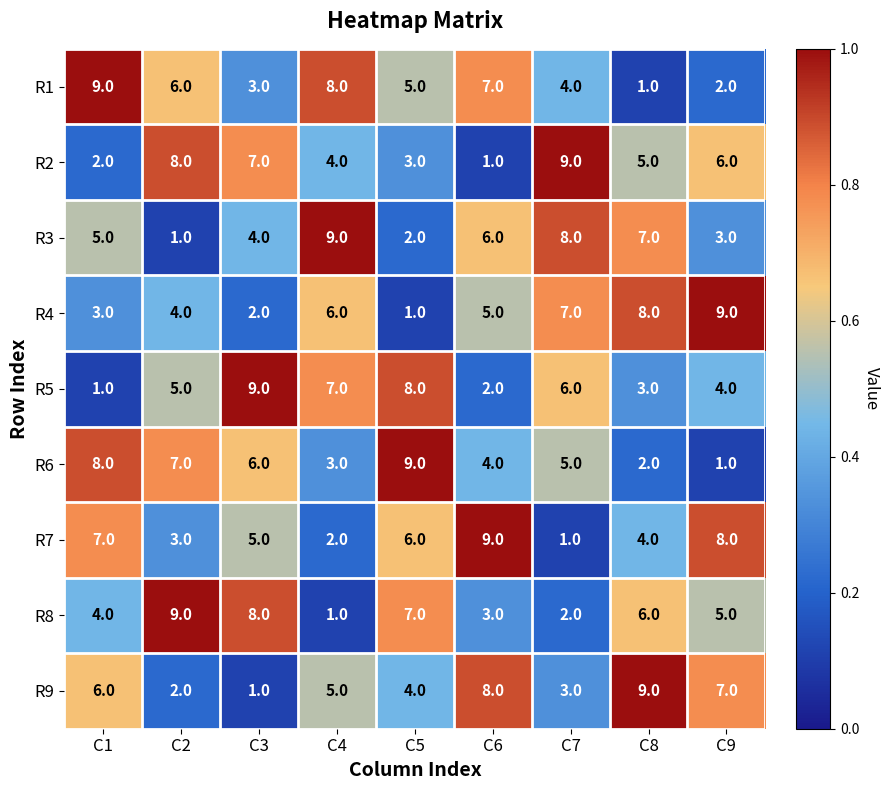

What is the maximum value shown in the chart?

9